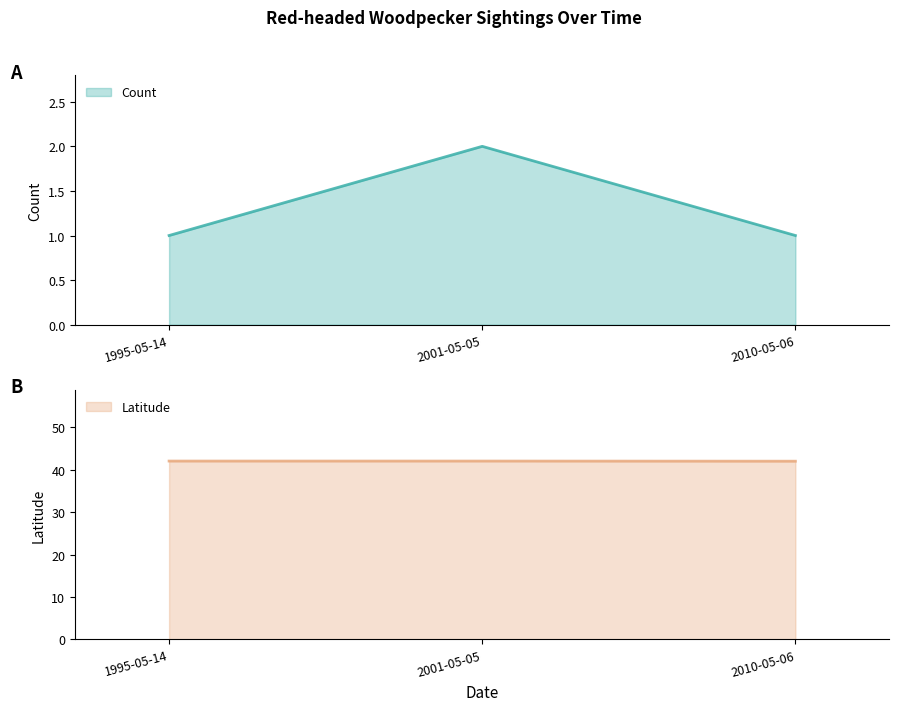

What is the sum of the Latitude line values at 2001-05-05 and 1995-05-14?

84.0